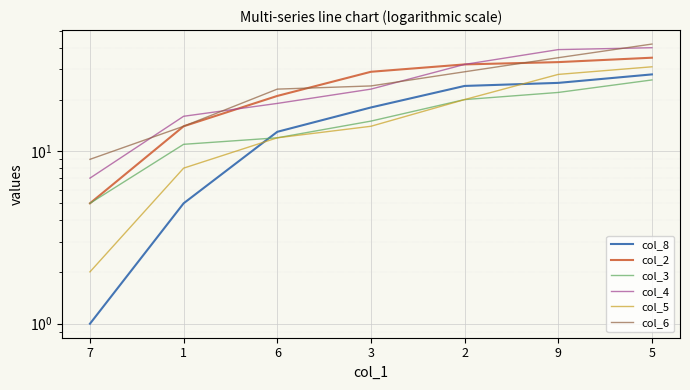

List the series in order of their peak value, lowest first.

col_3, col_8, col_5, col_2, col_4, col_6